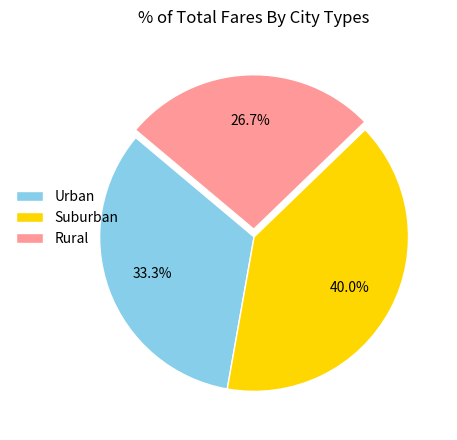

Combined, do Urban and Suburban account for over 50%?

Yes